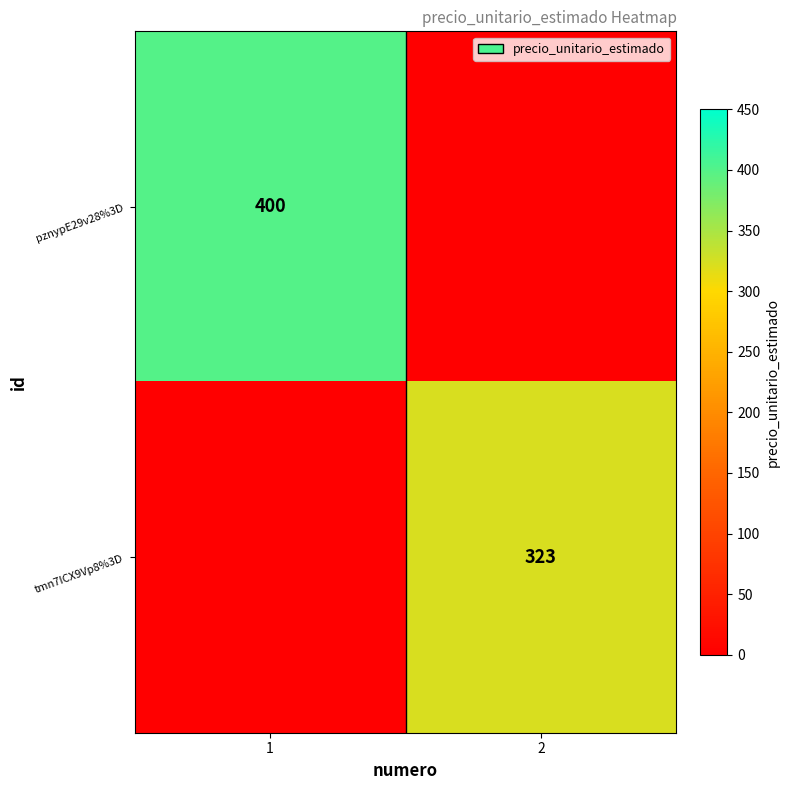

Which category has the highest value across all series?

1